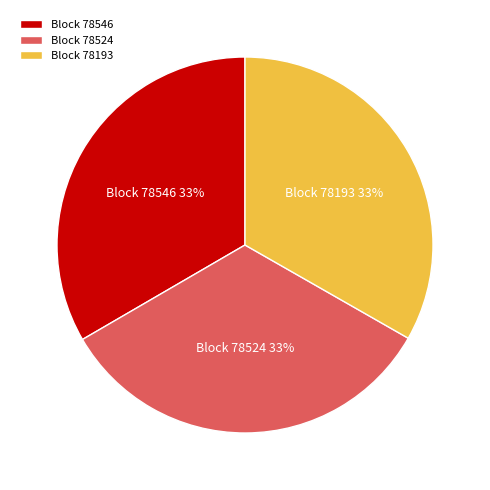

Combined, do Block 78524 and Block 78546 account for over 50%?

Yes